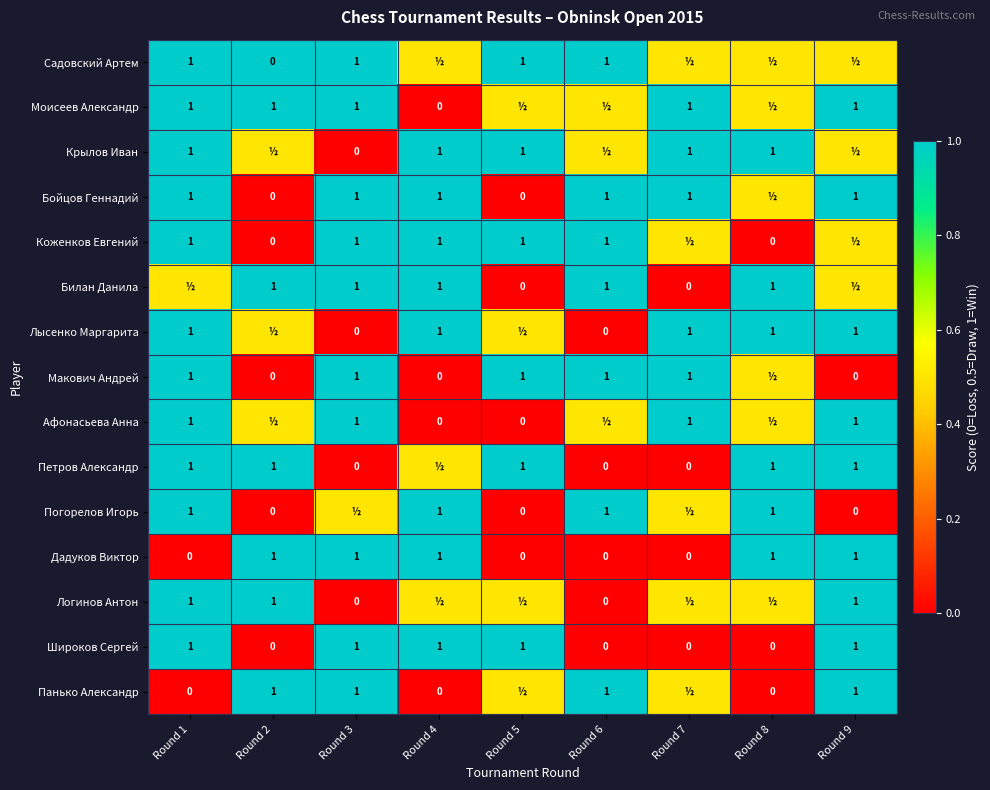

What is the sum of all Дадуков Виктор values?

5.0